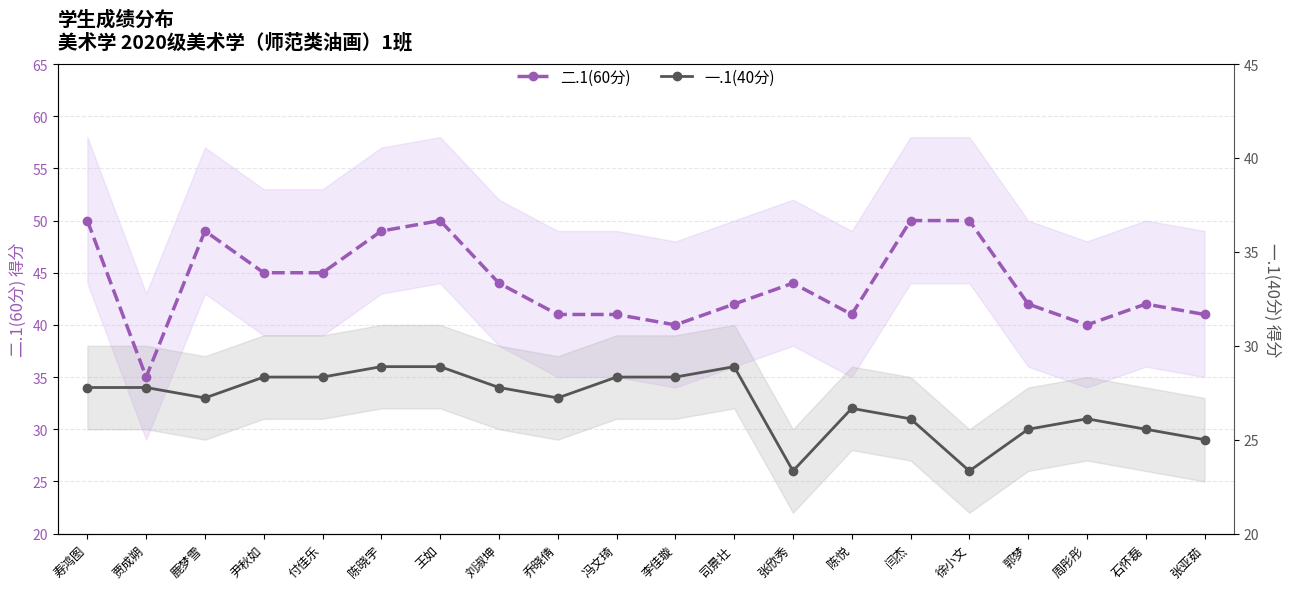

True or false: 一.1(40分) and 二.1(60分) intersect in this chart.

False